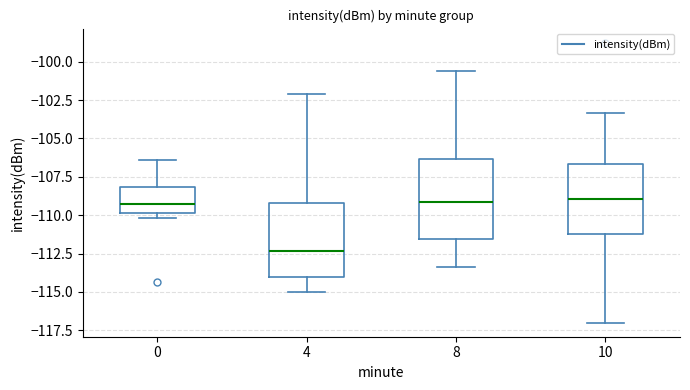

Reading left to right, read every box against the y-axis: the position of its median line, the range the box covers, and the ends of its whiskers. The values are not printed on the chart, so give them approximately, as read against the axis.

0: median -109.5, box -110.0 to -108.0, whiskers -110.0 (just below the box's lower edge) to -106.5
4: median -112.5, box -114.0 to -109.0, whiskers -115.0 to -102.0
8: median -109.0, box -111.5 to -106.5, whiskers -113.5 to -100.5
10: median -109.0, box -111.5 to -106.5, whiskers -117.0 to -103.5